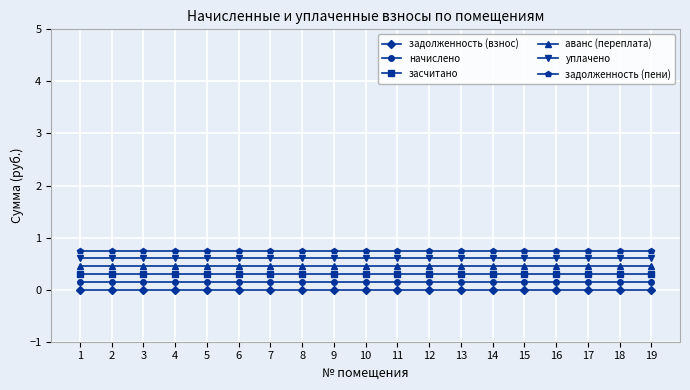

Which category has the lowest value in the начислено series?

1